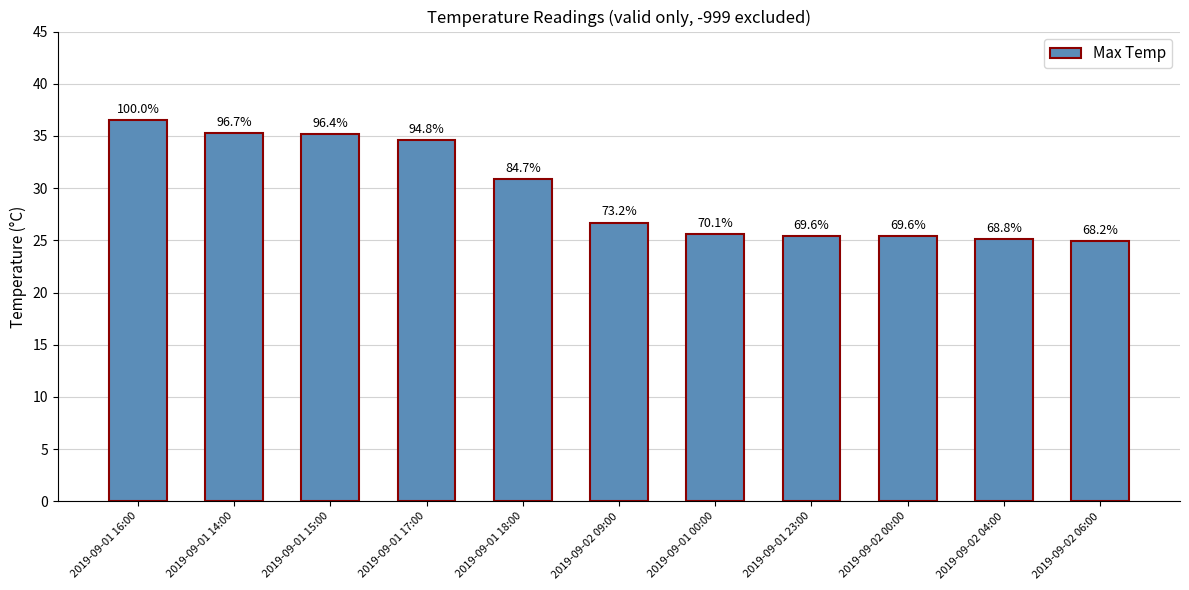

Are the bars horizontal?

No